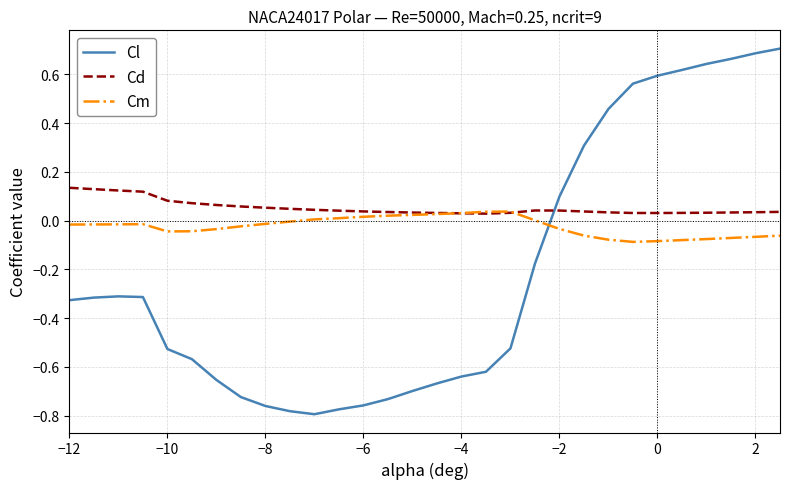

Which series has the widest spread of values?

Cl